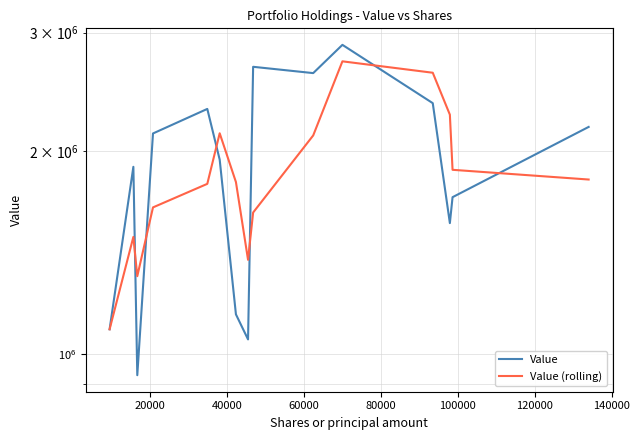

How many lines are shown in the chart?

2